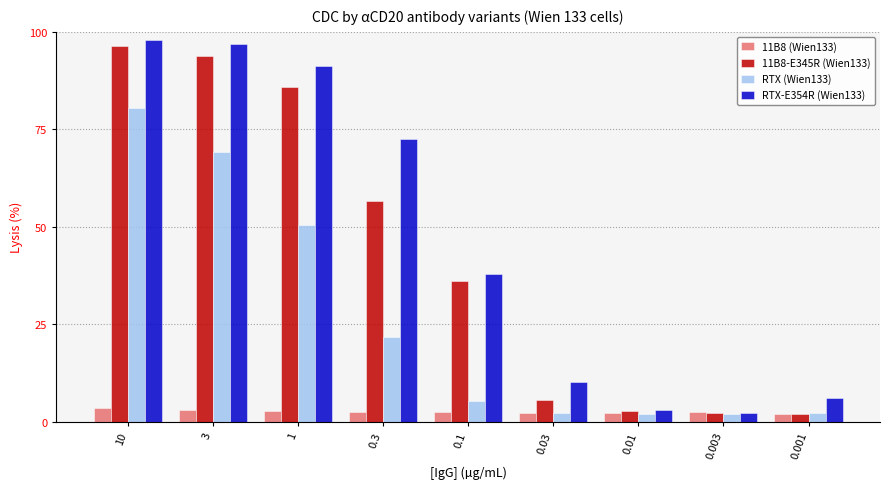

Where does the RTX-E354R (Wien133) series first go above 37?

10